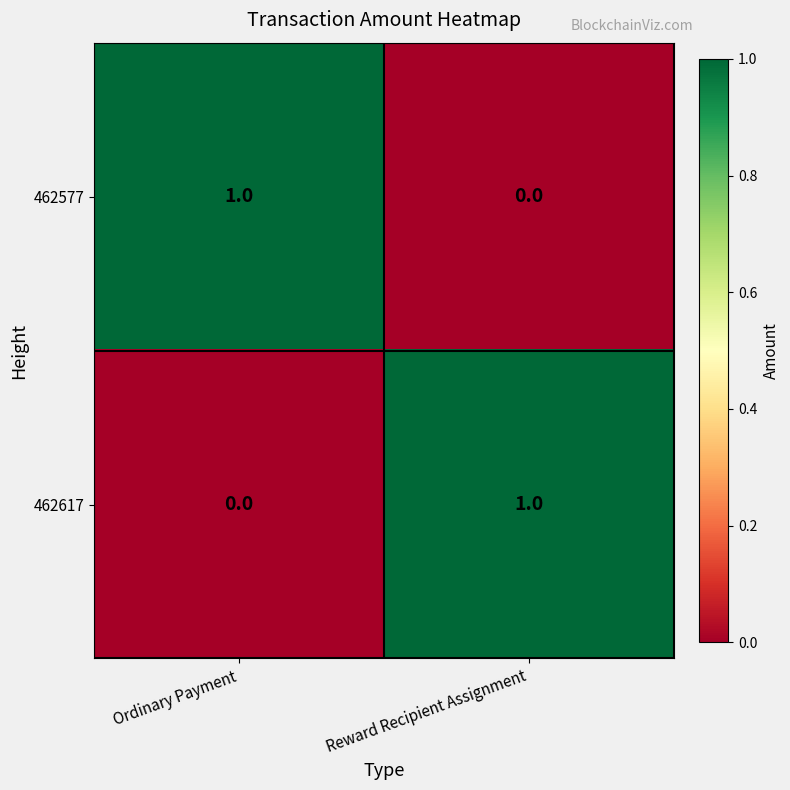

Is the value of 462577 at Ordinary Payment greater than the value of 462617 at Ordinary Payment?

Yes